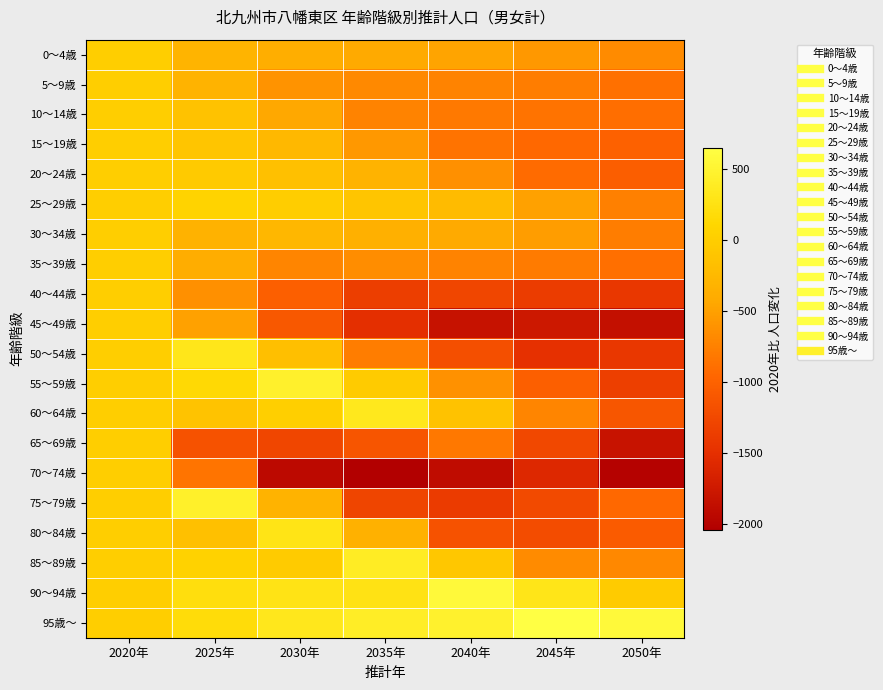

Reading left to right, extract all data points from this chart.

0～4歳: 2020年=0	2025年=-301	2030年=-371	2035年=-420	2040年=-465	2045年=-560	2050年=-672
5～9歳: 2020年=0	2025年=-308	2030年=-608	2035年=-683	2040年=-733	2045年=-777	2050年=-876
10～14歳: 2020年=0	2025年=-134	2030年=-435	2035年=-732	2040年=-809	2045年=-858	2050年=-902
15～19歳: 2020年=0	2025年=-99	2030年=-245	2035年=-559	2040年=-859	2045年=-945	2050年=-1000
20～24歳: 2020年=0	2025年=-42	2030年=-164	2035年=-316	2040年=-623	2045年=-925	2050年=-1033
25～29歳: 2020年=0	2025年=71	2030年=-10	2035年=-100	2040年=-220	2045年=-494	2050年=-756
30～34歳: 2020年=0	2025年=-326	2030年=-266	2035年=-353	2040年=-420	2045年=-525	2050年=-773
35～39歳: 2020年=0	2025年=-383	2030年=-709	2035年=-646	2040年=-736	2045年=-792	2050年=-889
40～44歳: 2020年=0	2025年=-623	2030年=-1023	2035年=-1346	2040年=-1281	2045年=-1375	2050年=-1422
45～49歳: 2020年=0	2025年=-491	2030年=-1099	2035年=-1504	2040年=-1827	2045年=-1758	2050年=-1854
50～54歳: 2020年=0	2025年=318	2030年=-171	2035年=-769	2040年=-1179	2045年=-1499	2050年=-1429
55～59歳: 2020年=0	2025年=140	2030年=453	2035年=-25	2040年=-614	2045年=-1026	2050年=-1341
60～64歳: 2020年=0	2025年=-122	2030年=15	2035年=336	2040年=-132	2045年=-710	2050年=-1121
65～69歳: 2020年=0	2025年=-1147	2030年=-1273	2035年=-1131	2040年=-814	2045年=-1261	2050年=-1814
70～74歳: 2020年=0	2025年=-851	2030年=-1926	2035年=-2038	2040年=-1892	2045年=-1584	2050年=-2000
75～79歳: 2020年=0	2025年=440	2030年=-313	2035年=-1287	2040年=-1381	2045年=-1234	2050年=-942
80～84歳: 2020年=0	2025年=-167	2030年=291	2035年=-340	2040年=-1150	2045年=-1215	2050年=-1070
85～89歳: 2020年=0	2025年=51	2030年=-27	2035年=387	2040年=-83	2045年=-667	2050年=-692
90～94歳: 2020年=0	2025年=218	2030年=272	2035年=262	2040年=568	2045年=294	2050年=-32
95歳～: 2020年=0	2025年=182	2030年=332	2035年=415	2040年=462	2045年=649	2050年=572